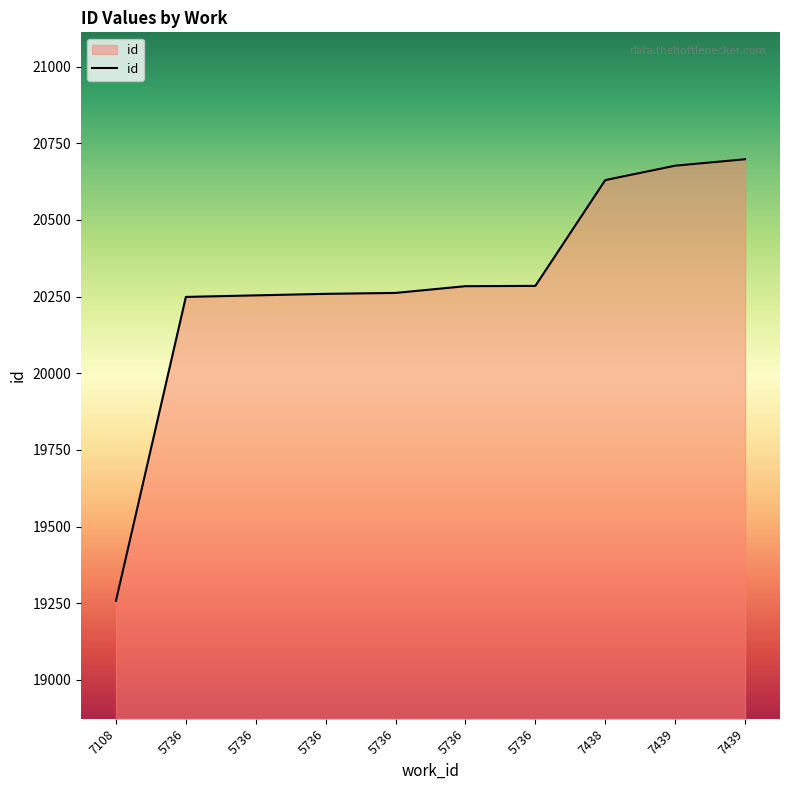

At which label does the data first exceed 20284?

5736